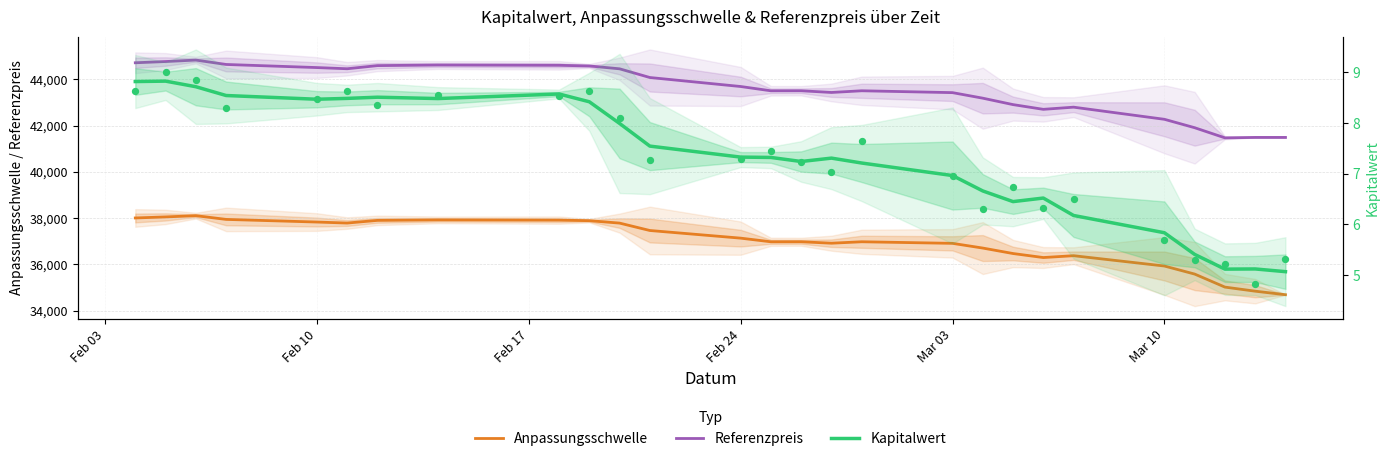

Which series contains the lowest Y value?

Kapitalwert